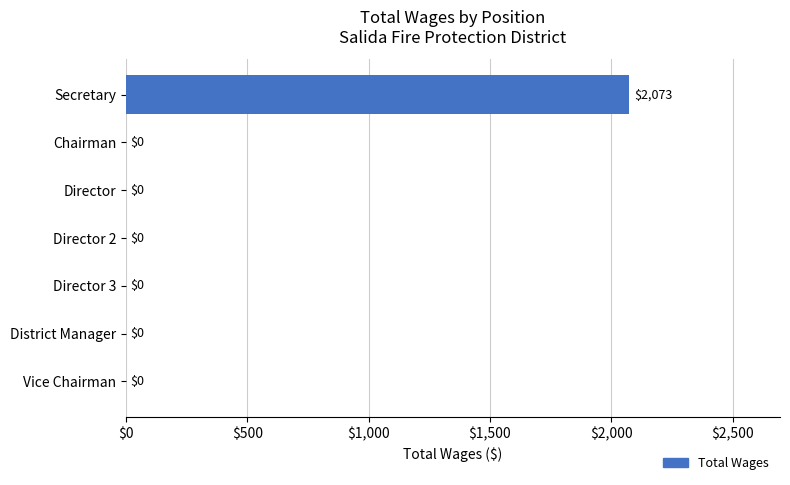

Are the bars horizontal?

Yes